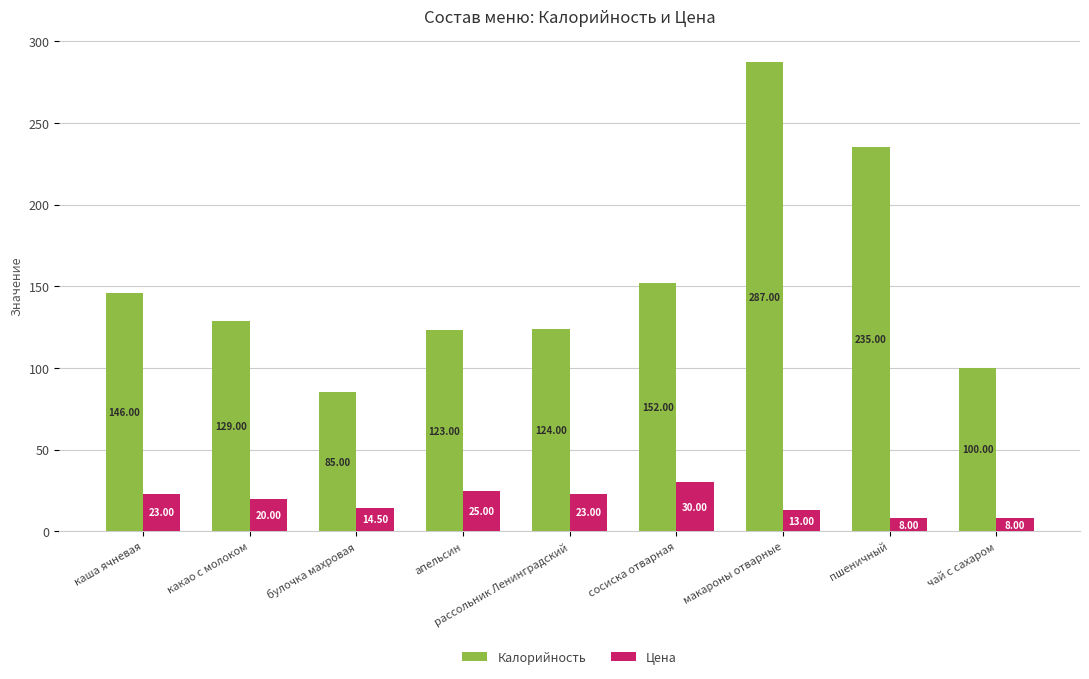

What are all the series names shown in the legend?

Калорийность, Цена